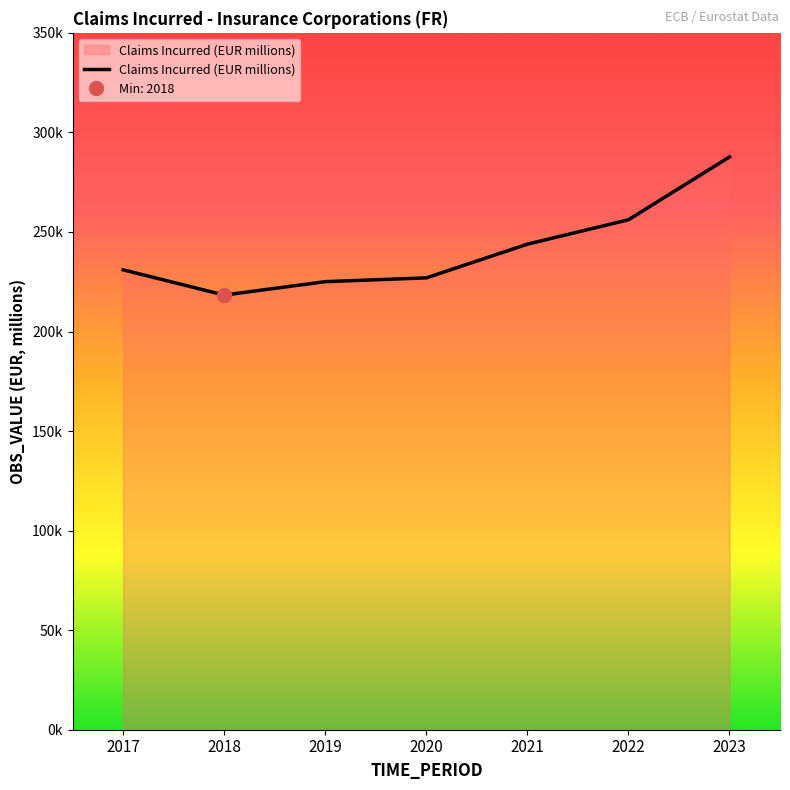

Where is the first local minimum?

2018